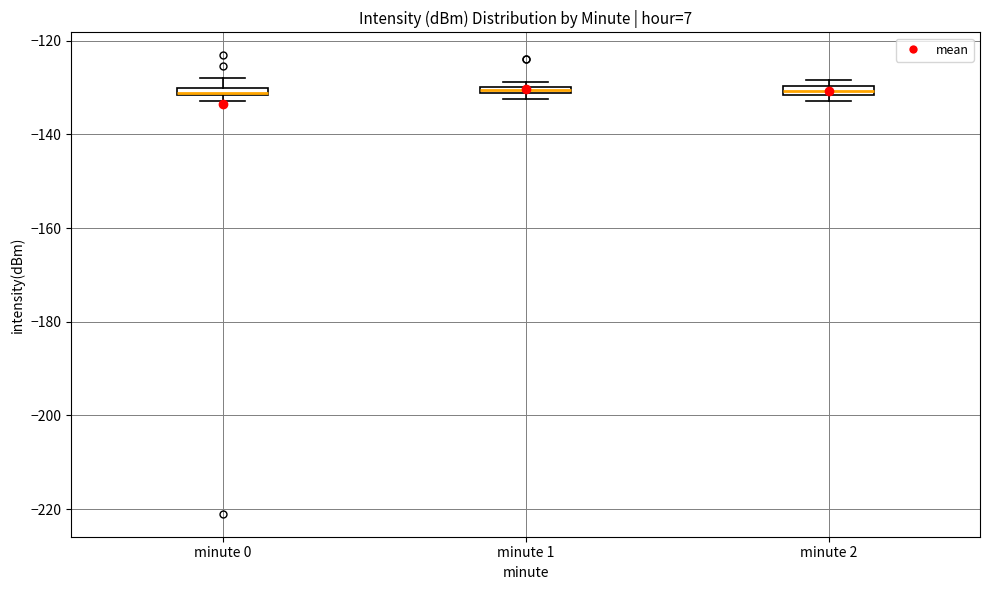

Where is the upper edge of the box for minute 1 on the y-axis? The values are not printed on the chart, so give them approximately, as read against the axis.

-130